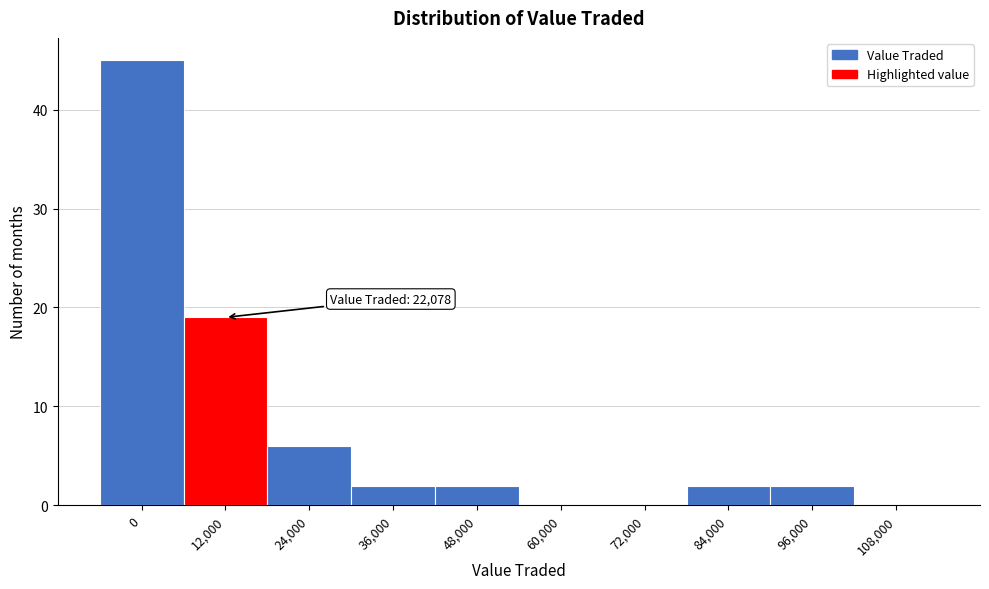

Reading right to left, list all the values displayed in this chart.

108,000=0	96,000=2	84,000=2	72,000=0	60,000=0	48,000=2	36,000=2	24,000=6	12,000=19	0=45